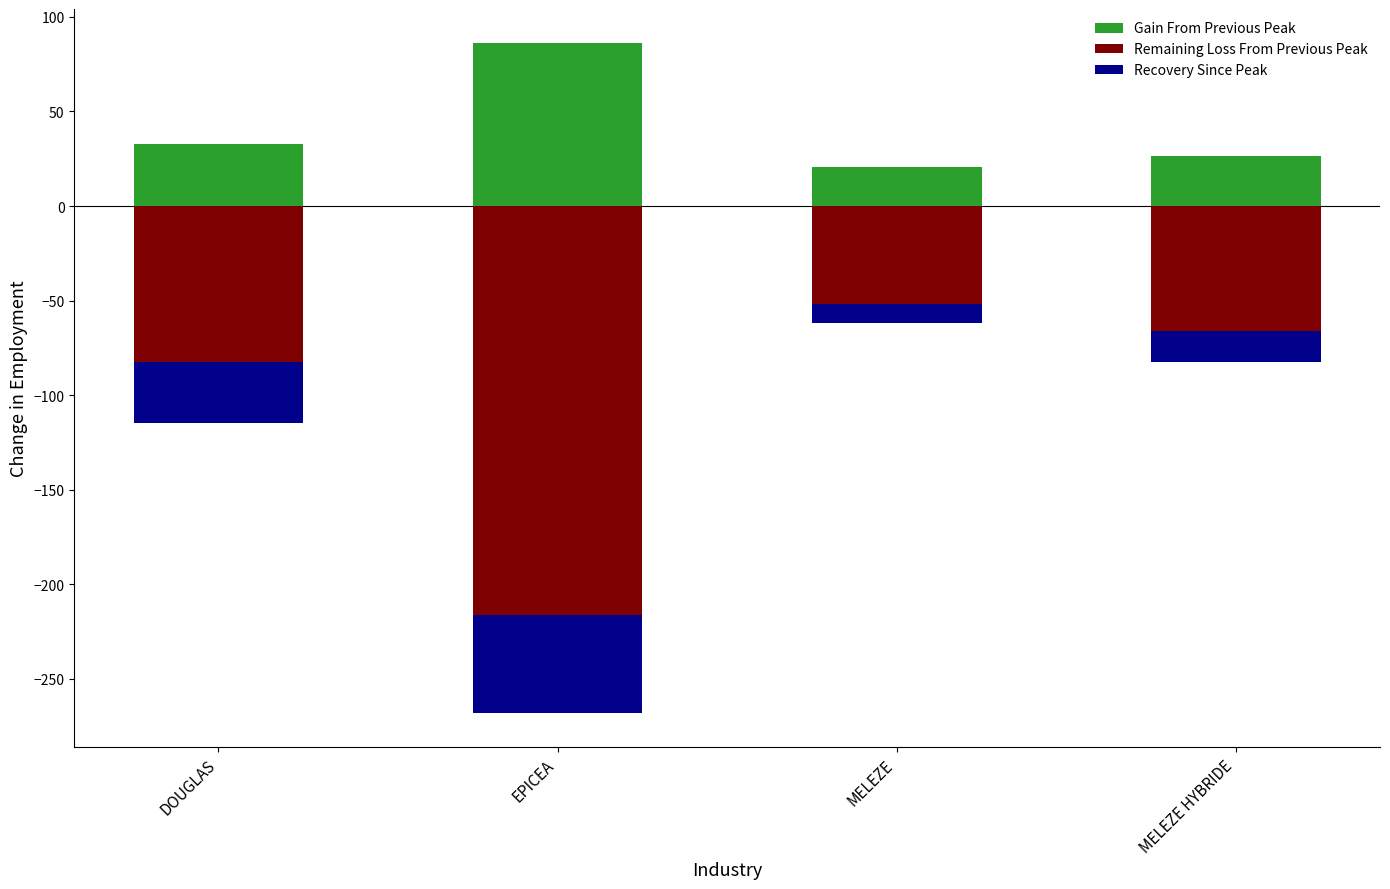

Read the Gain From Previous Peak value at DOUGLAS.

33.0